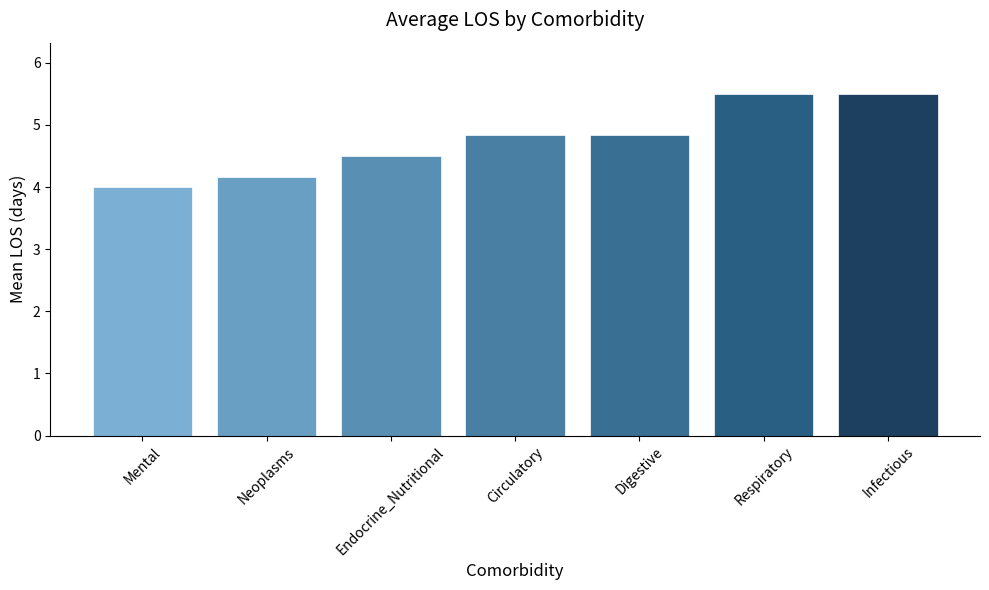

What is the label of the 5th bar from the right?

Endocrine_Nutritional